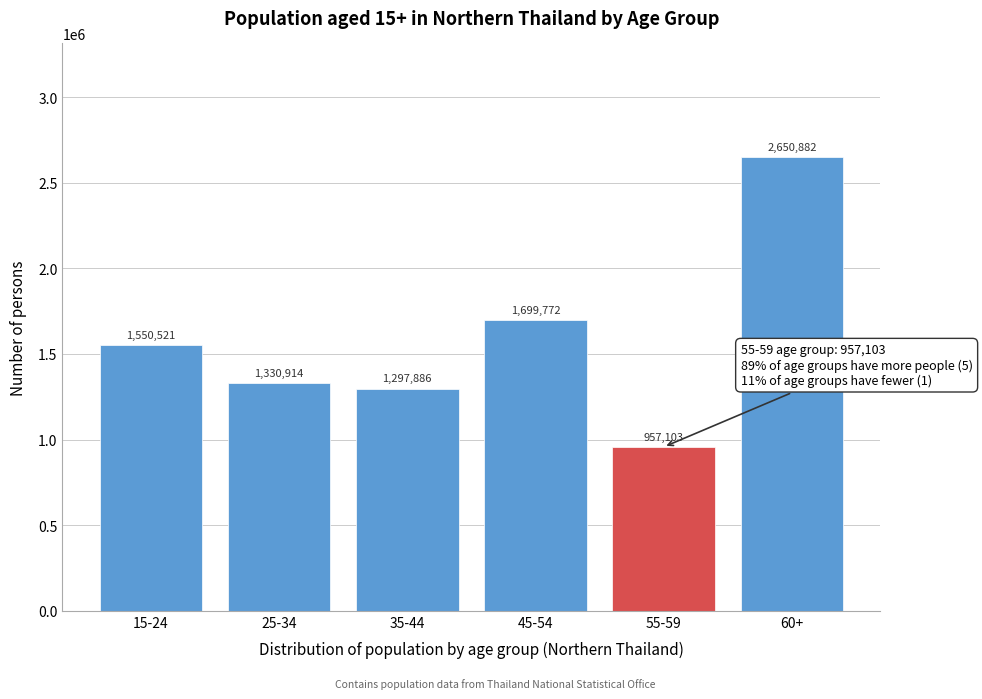

Reading left to right, transcribe all the data shown in this chart.

1550521	1330914	1297886	1699772	957103	2650882